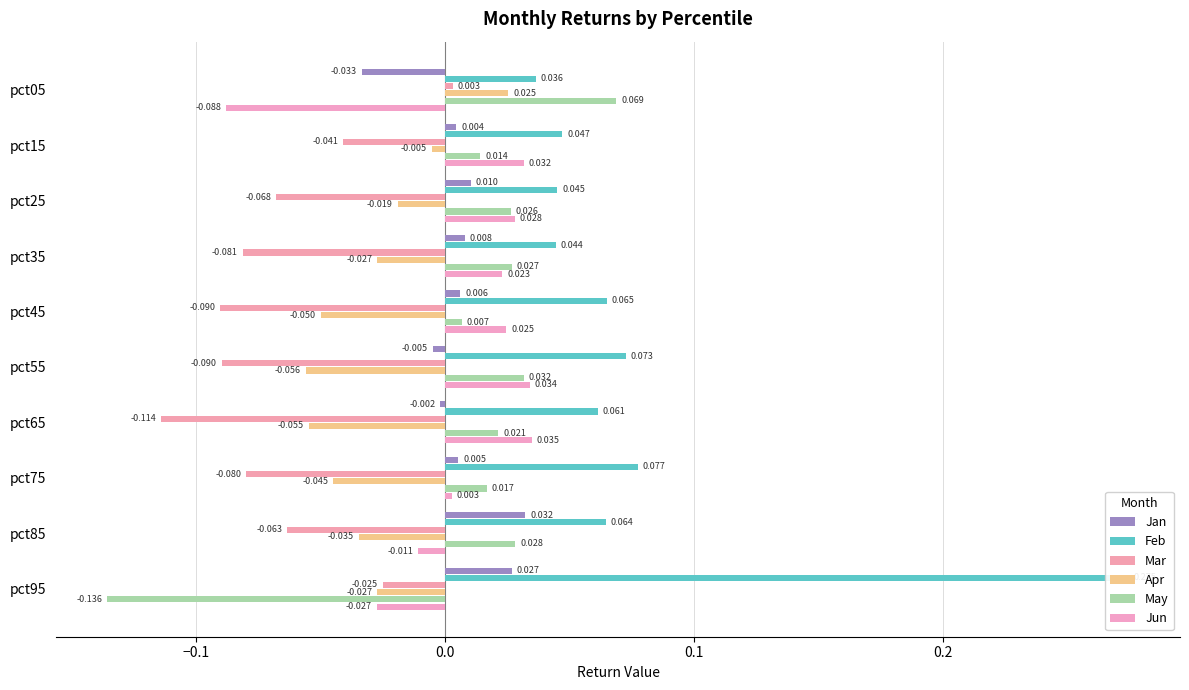

Are the bars horizontal?

Yes